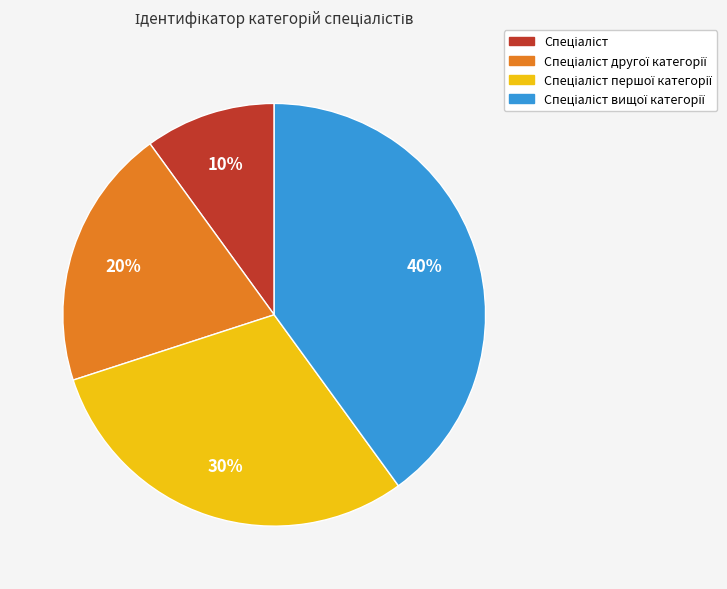

Does any single category account for the majority?

No